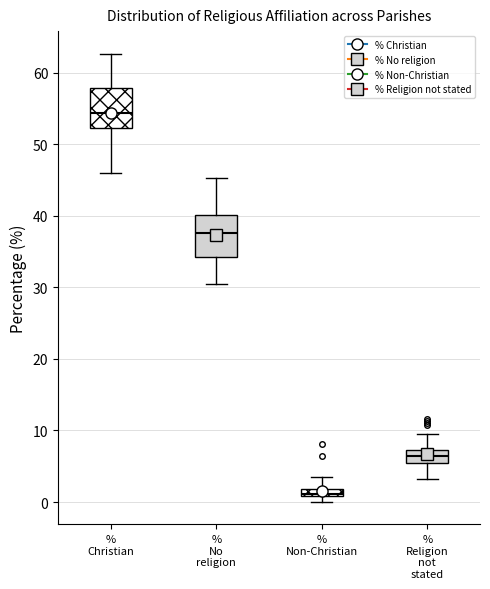

Which box's median line is the lowest?

% Non-Christian